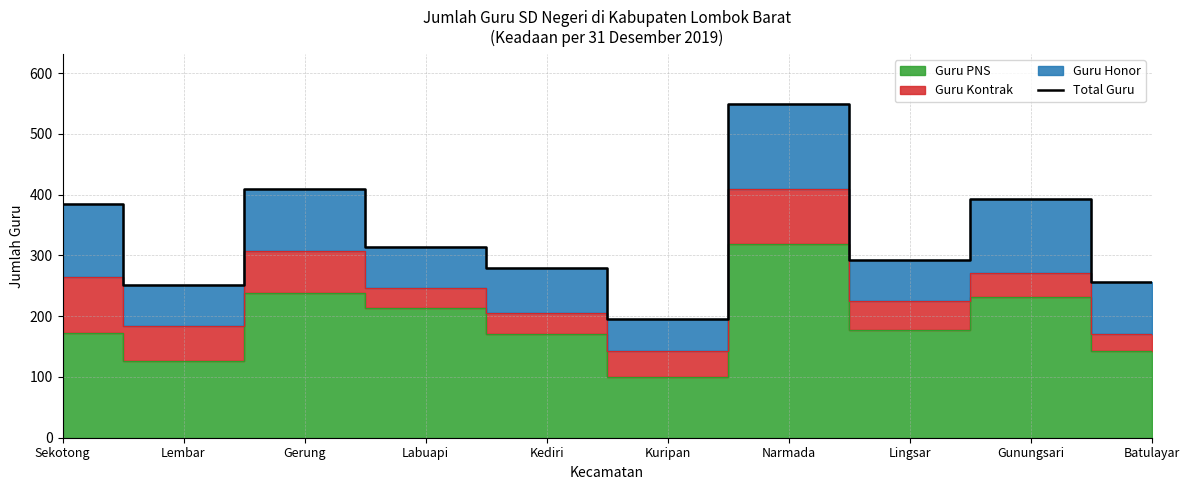

Which category has the lowest value across all series?

Kuripan